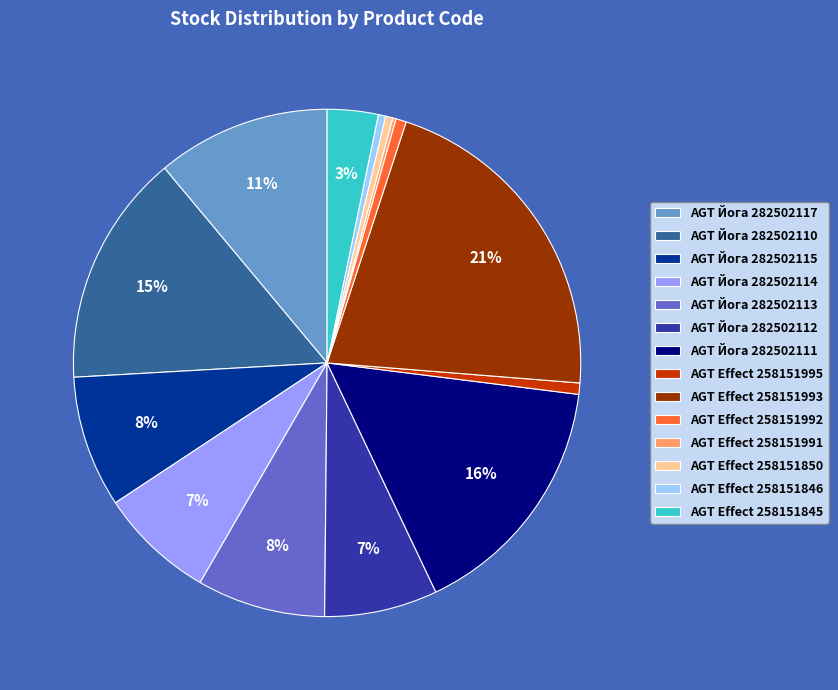

To the nearest percent, what percentage of the pie is AGT Йога 282502110?

15%